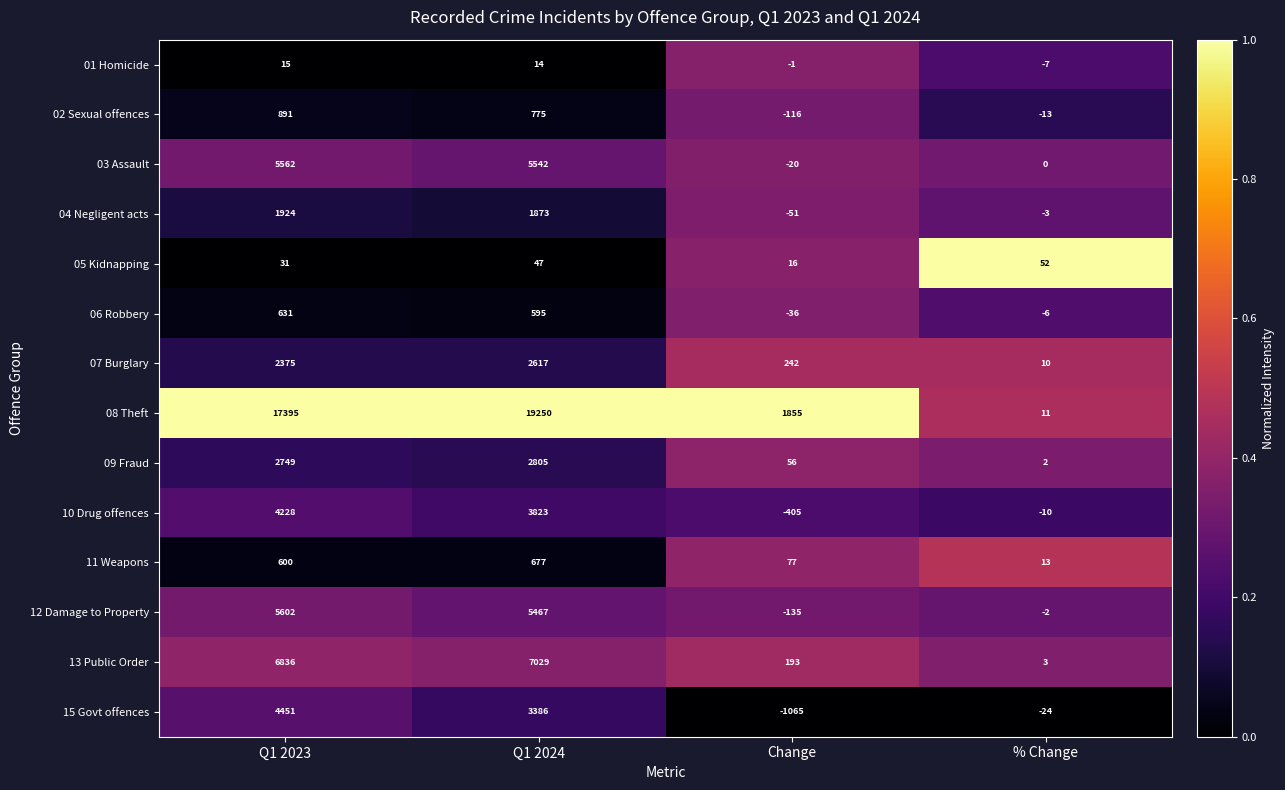

True or false: 12 Damage to Property has a value of -3 at % Change.

False